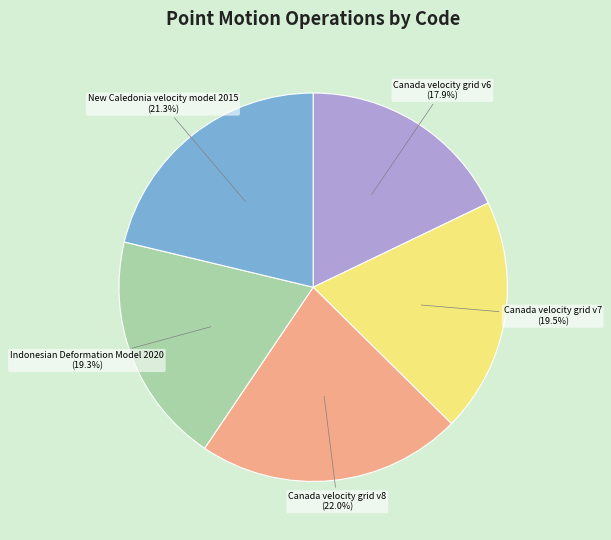

Does any single category account for the majority?

No